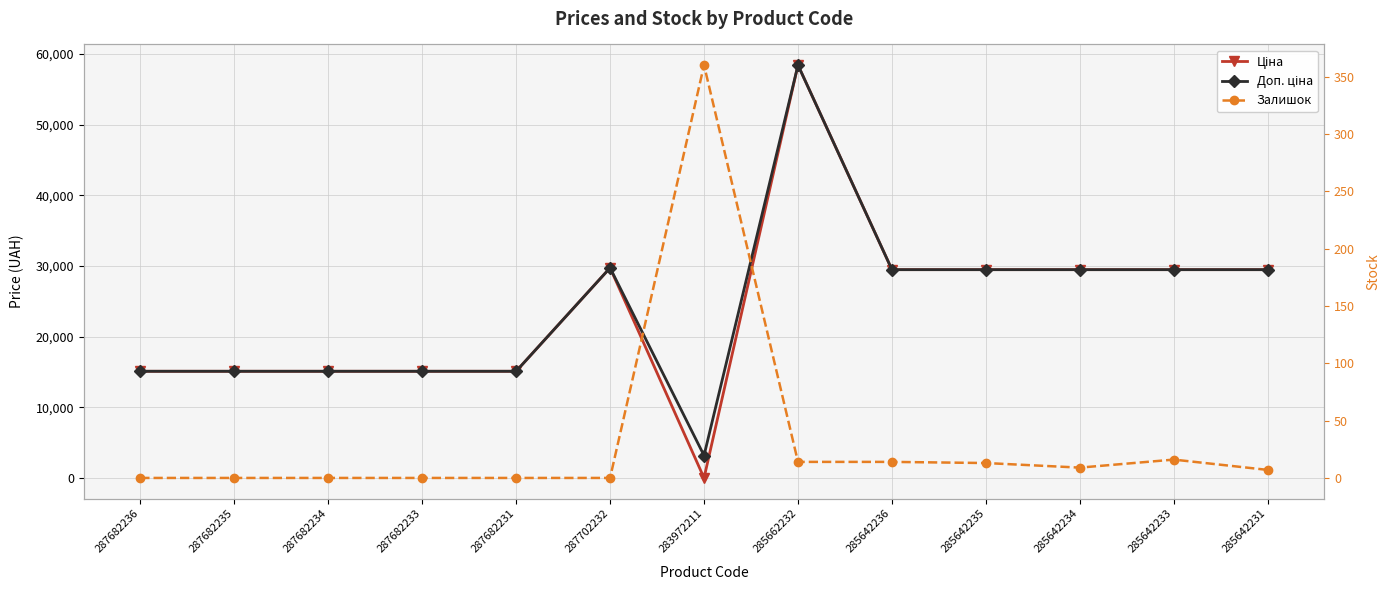

What is the label of the 8th point from the left?

285662232